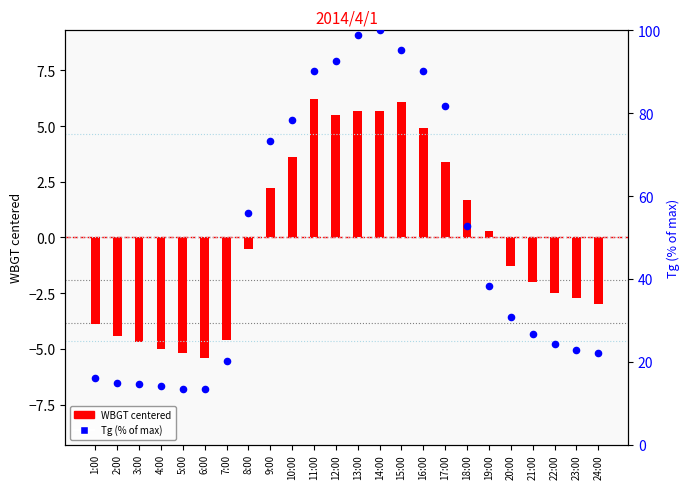

Which series has the largest Y range (max minus min)?

Tg (% of max)